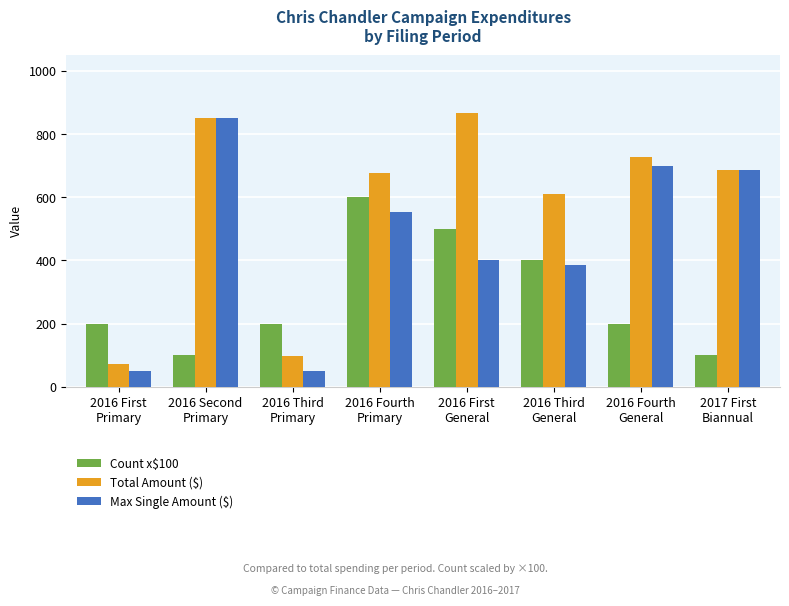

Which series has the largest total across all categories?

Total Amount ($)